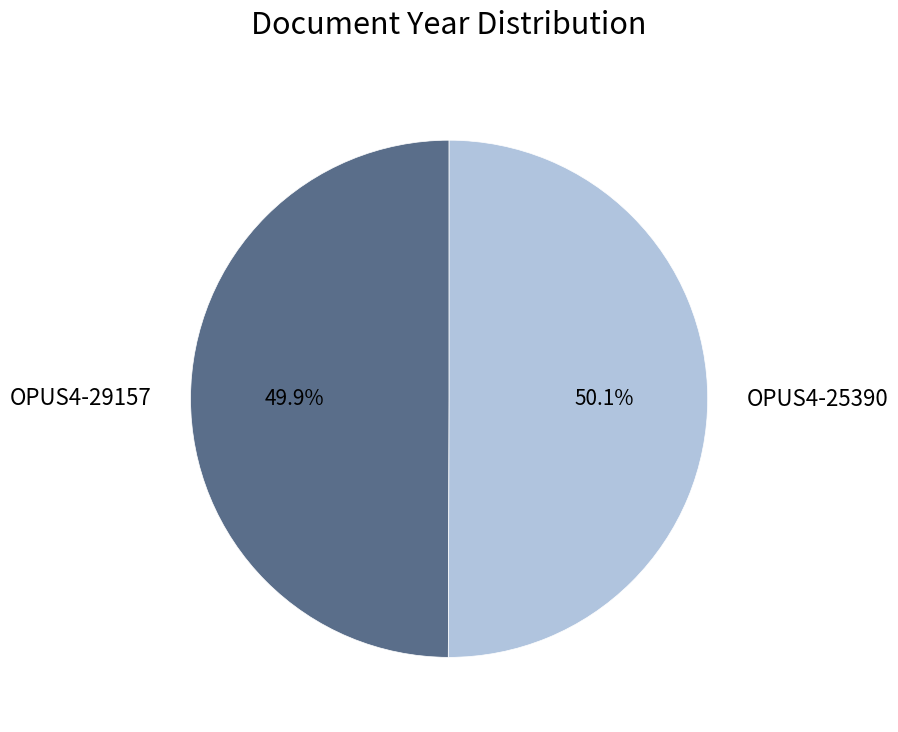

To the nearest percent, what is the combined percentage of OPUS4-25390 and OPUS4-29157?

100%